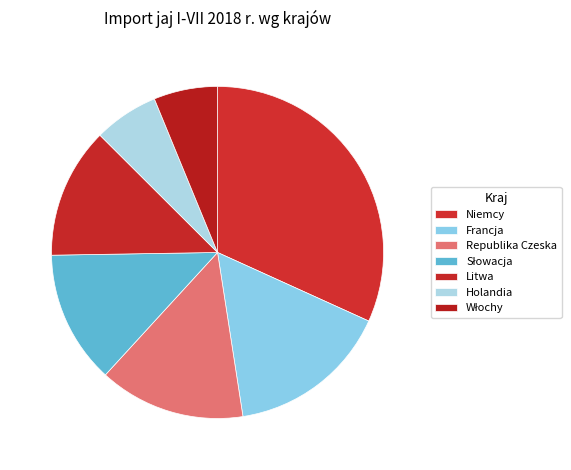

Rank the categories by value from lowest to highest.

Włochy, Holandia, Litwa, Słowacja, Republika Czeska, Francja, Niemcy